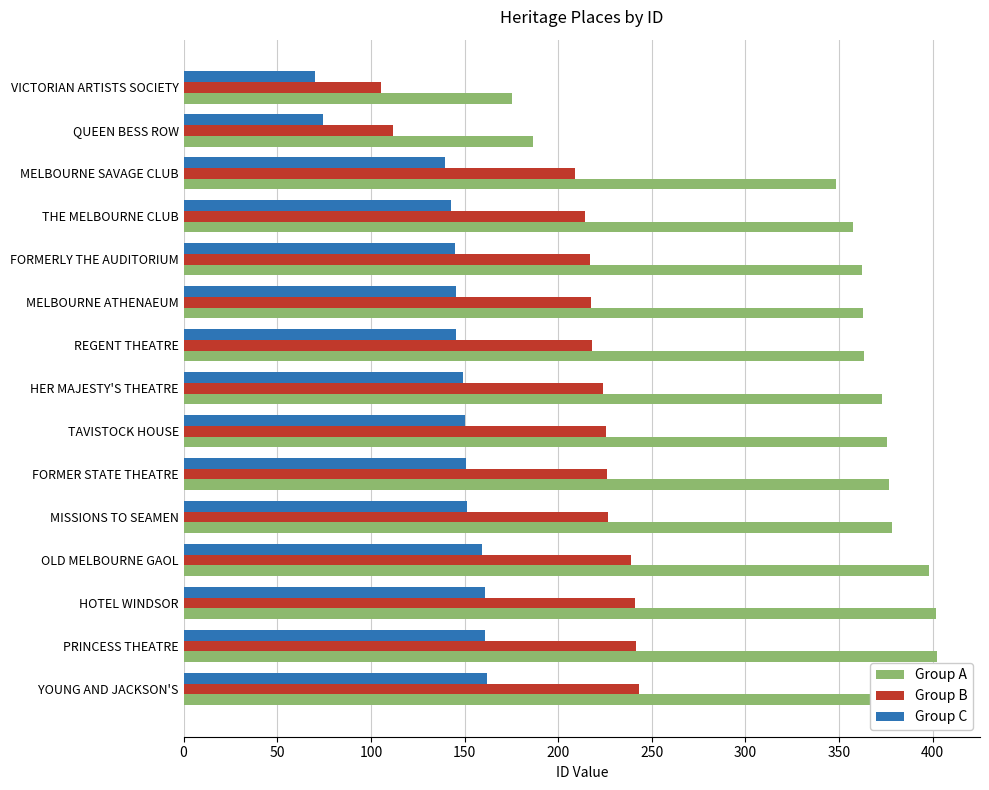

Reading right to left, transcribe all the data shown in this chart.

Group A: 405.0	402.5	402.0	398.0	378.0	376.5	375.5	373.0	363.5	363.0	362.0	357.5	348.5	186.5	175.5
Group B: 243.0	241.5	241.2	238.8	226.8	225.9	225.3	223.8	218.1	217.8	217.2	214.5	209.1	111.9	105.3
Group C: 162.0	161.0	160.8	159.2	151.2	150.6	150.2	149.2	145.4	145.2	144.8	143.0	139.4	74.6	70.2